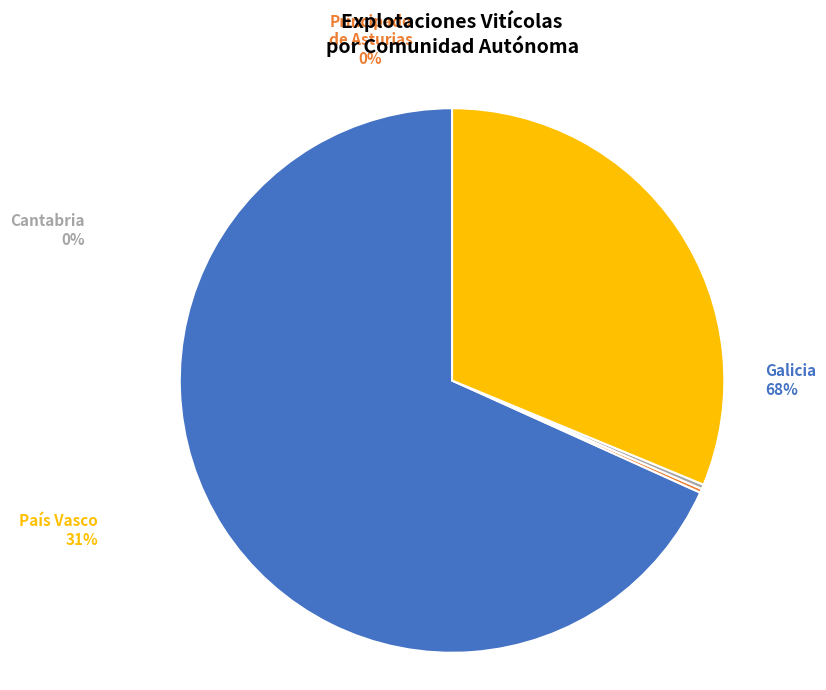

Which slice is the largest?

Galicia